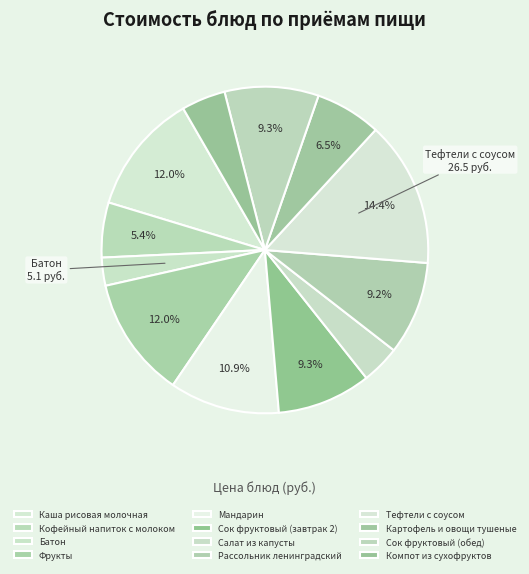

Rank the categories by value from lowest to highest.

Батон, Салат из капусты, Компот из сухофруктов, Кофейный напиток с молоком, Картофель и овощи тушеные, Рассольник ленинградский, Сок фруктовый (завтрак 2), Сок фруктовый (обед), Мандарин, Каша рисовая молочная, Фрукты, Тефтели с соусом